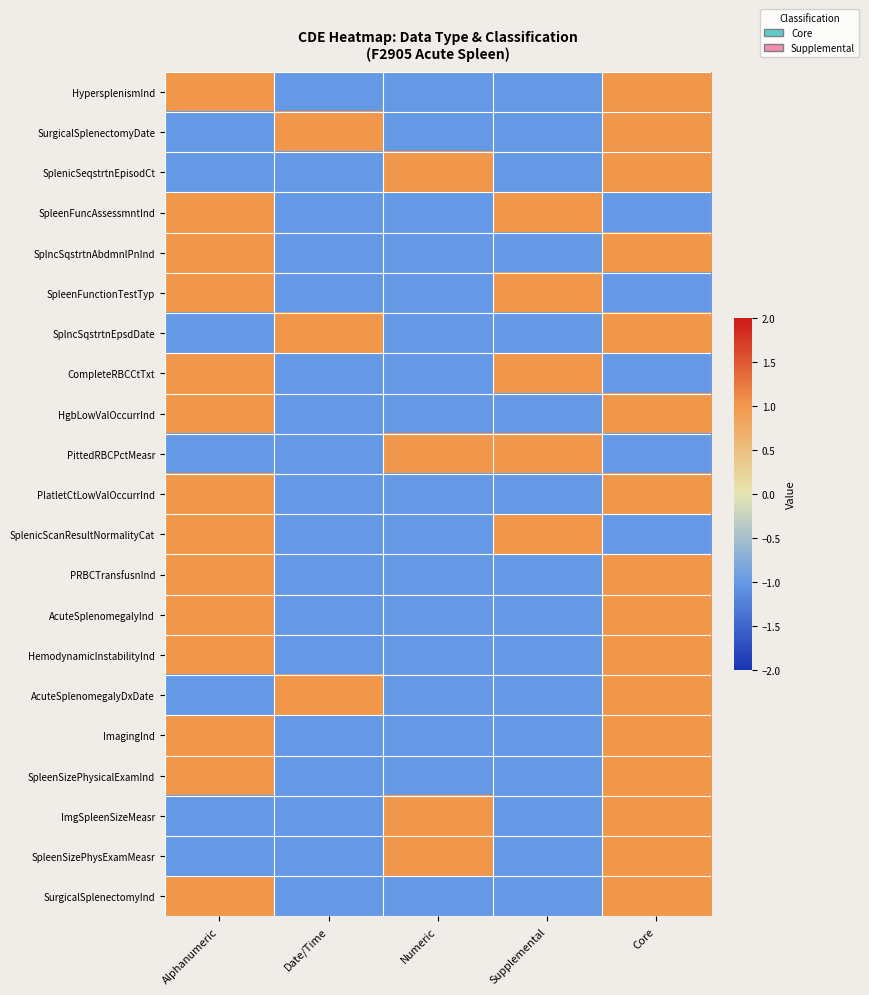

What is the total value across all series at Date/Time?

-15